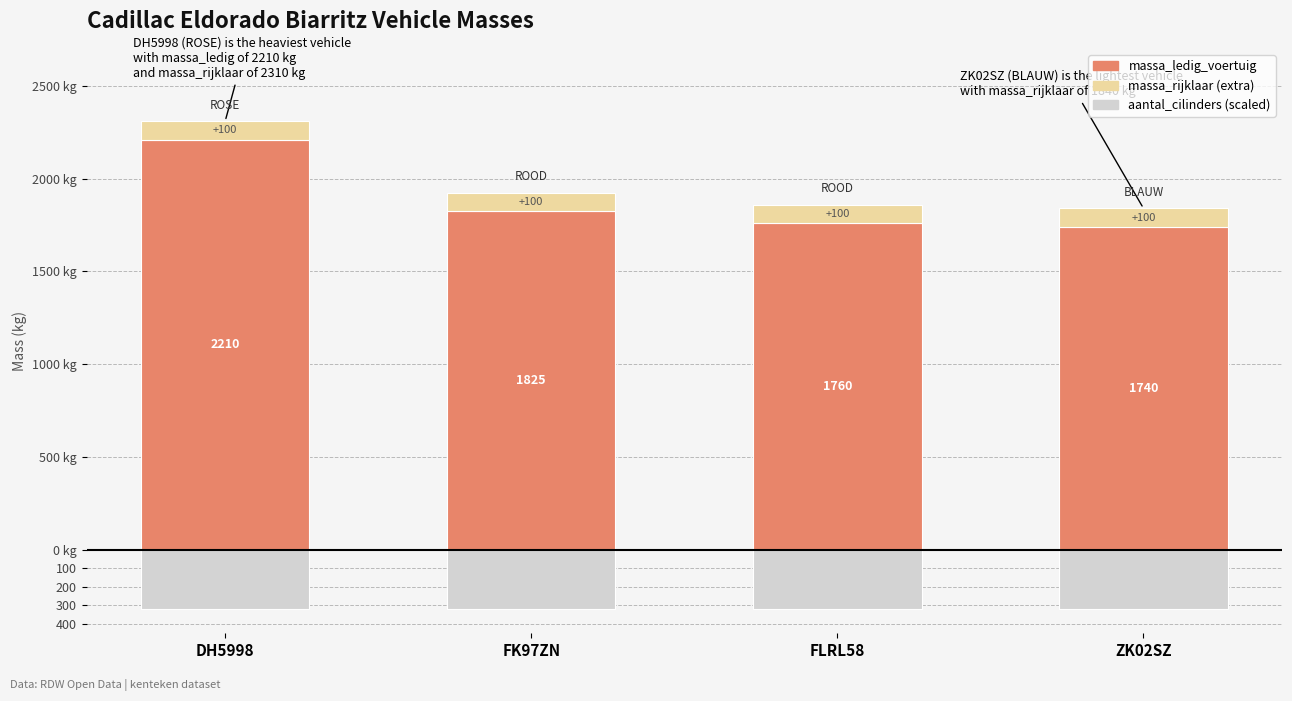

How many data points does each series have?

4